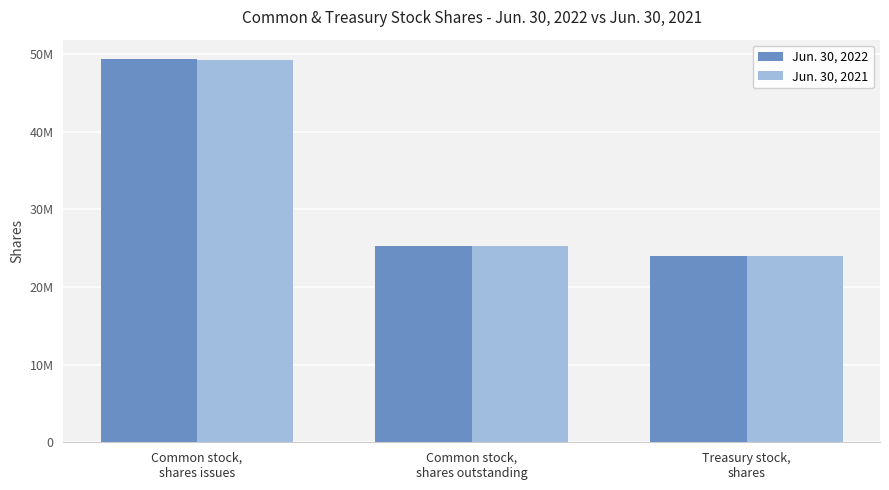

Are the bars grouped side by side (vs. stacked)?

Yes